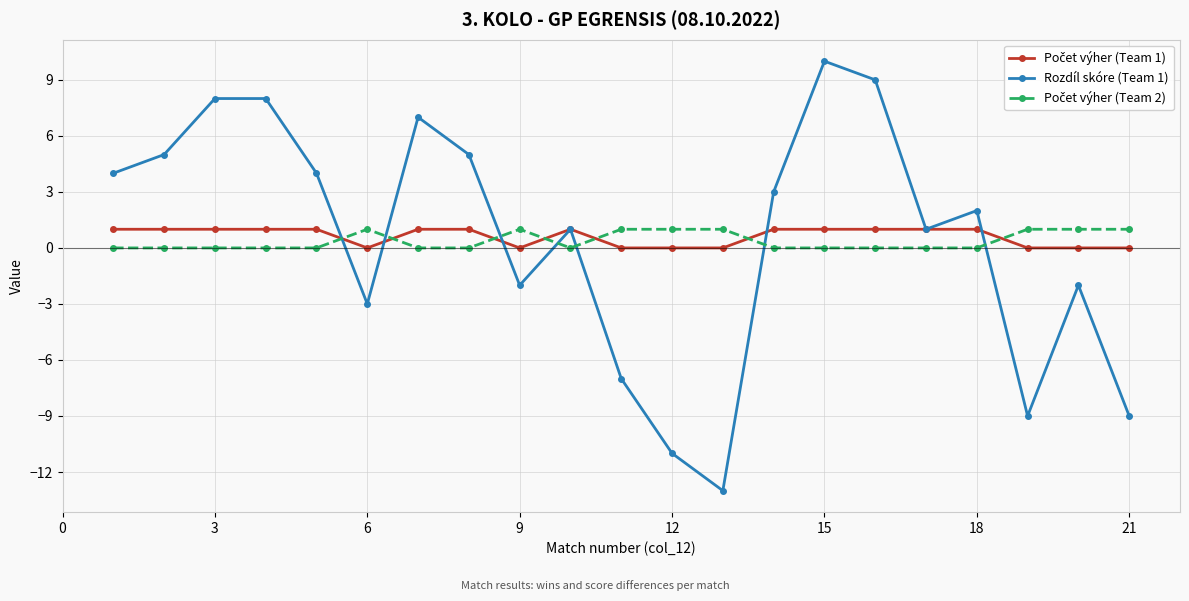

Which series has the largest range (max minus min)?

Rozdíl skóre (Team 1)